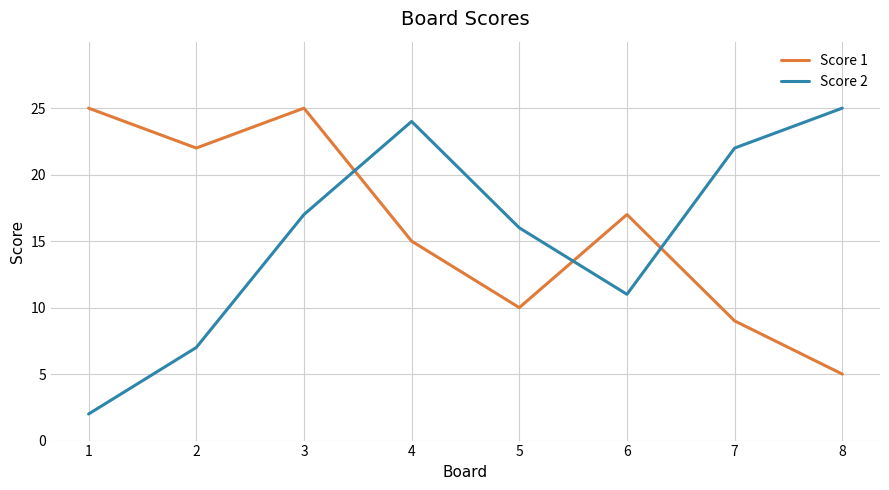

What is the sum of all Score 2 values?

124